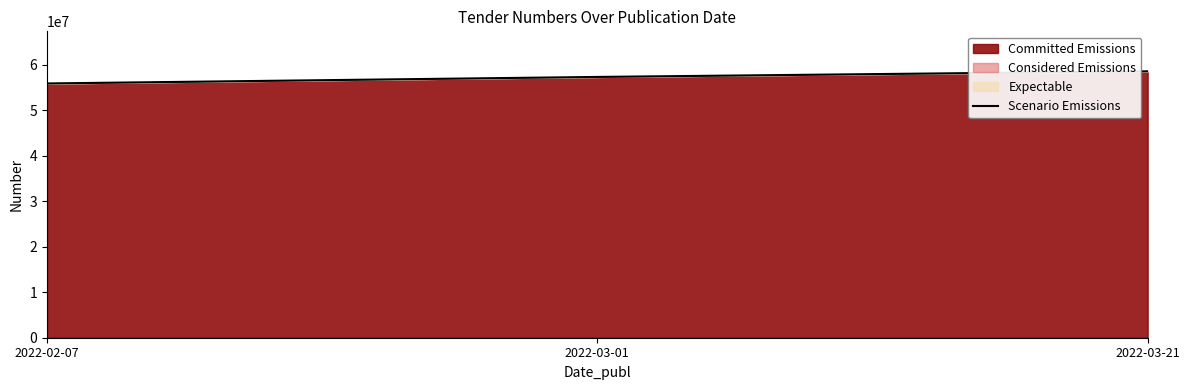

What is the greatest value displayed?

58591833